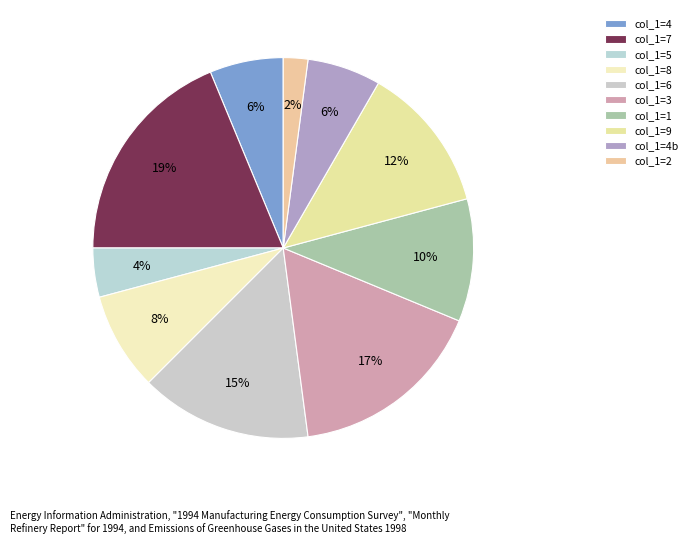

Count the number of slices in the pie.

10